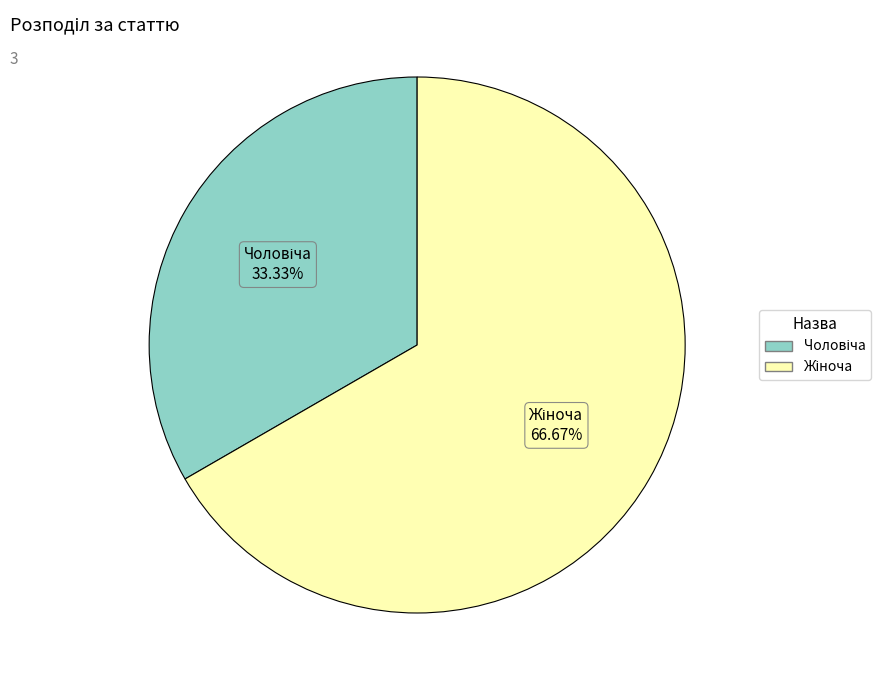

Count the number of slices in the pie.

2